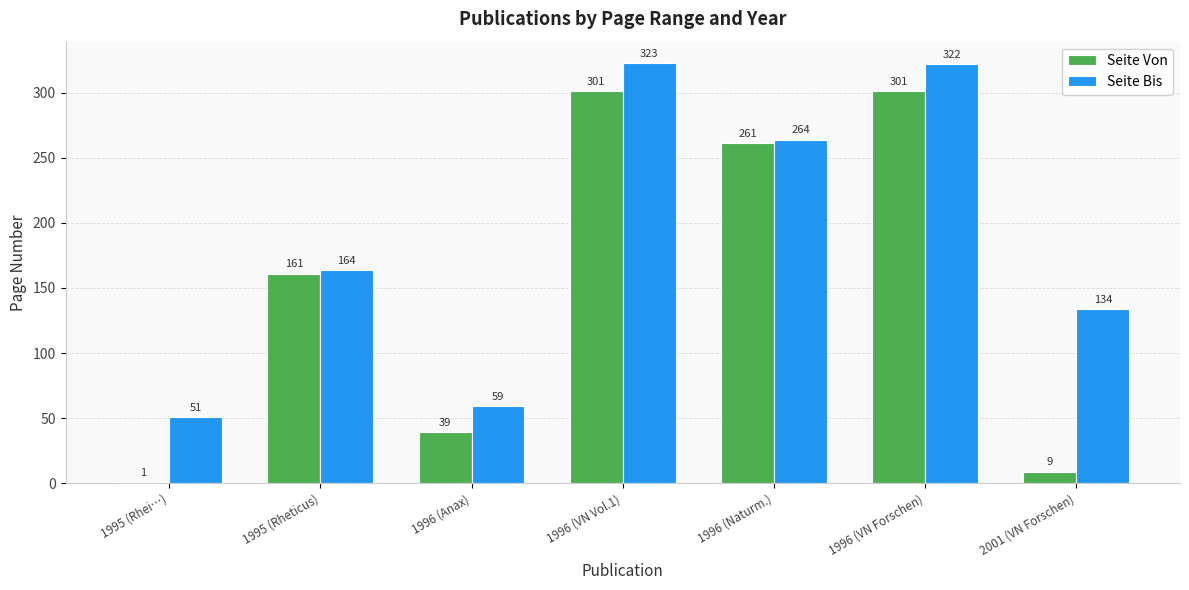

How many data points does each series have?

7